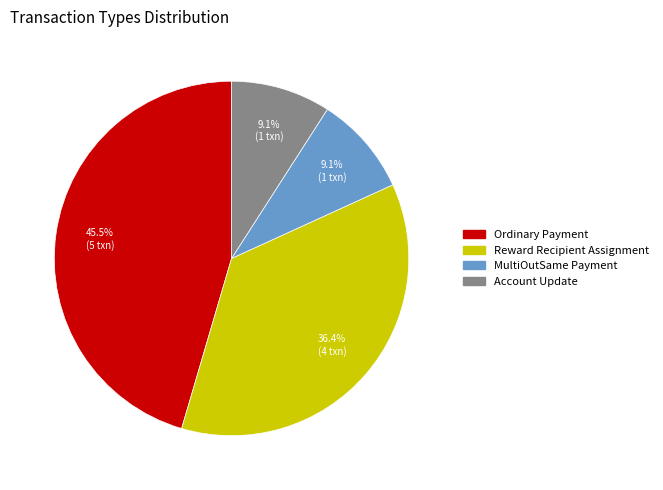

Does any single category account for the majority?

No